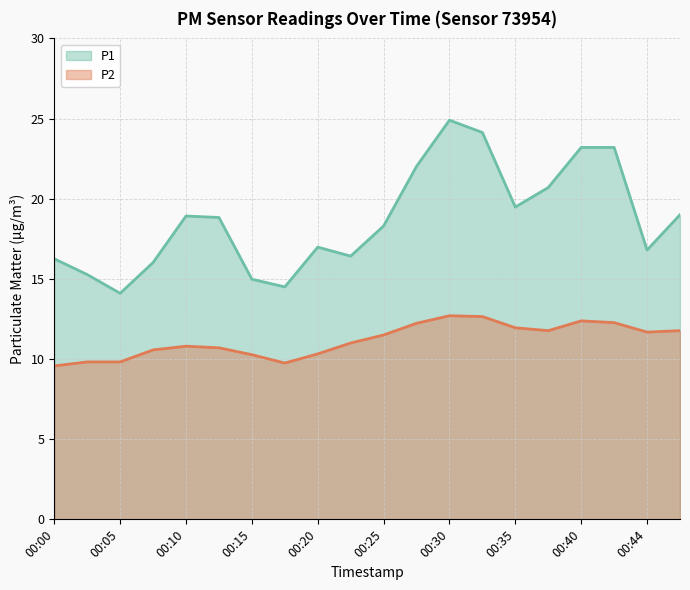

True or false: P1 and P2 intersect in this chart.

False